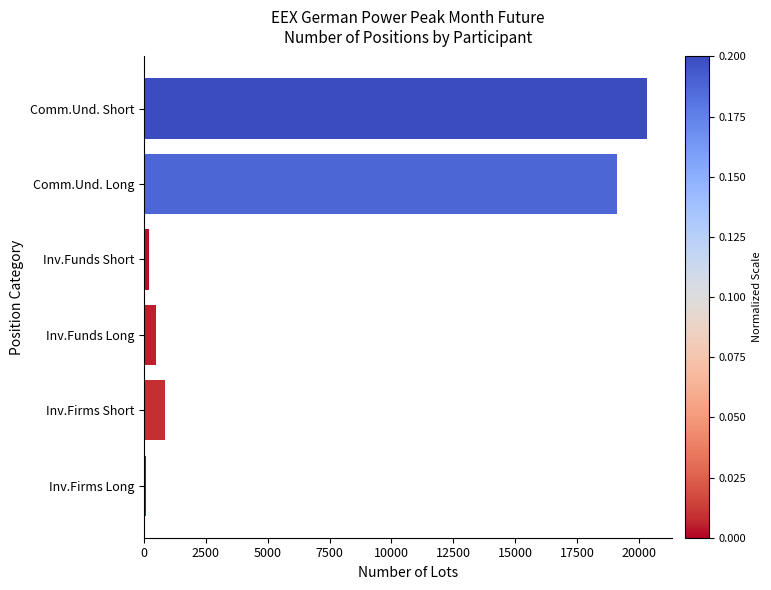

What is the change in value from Comm.Und. Long to Comm.Und. Short?

+1193